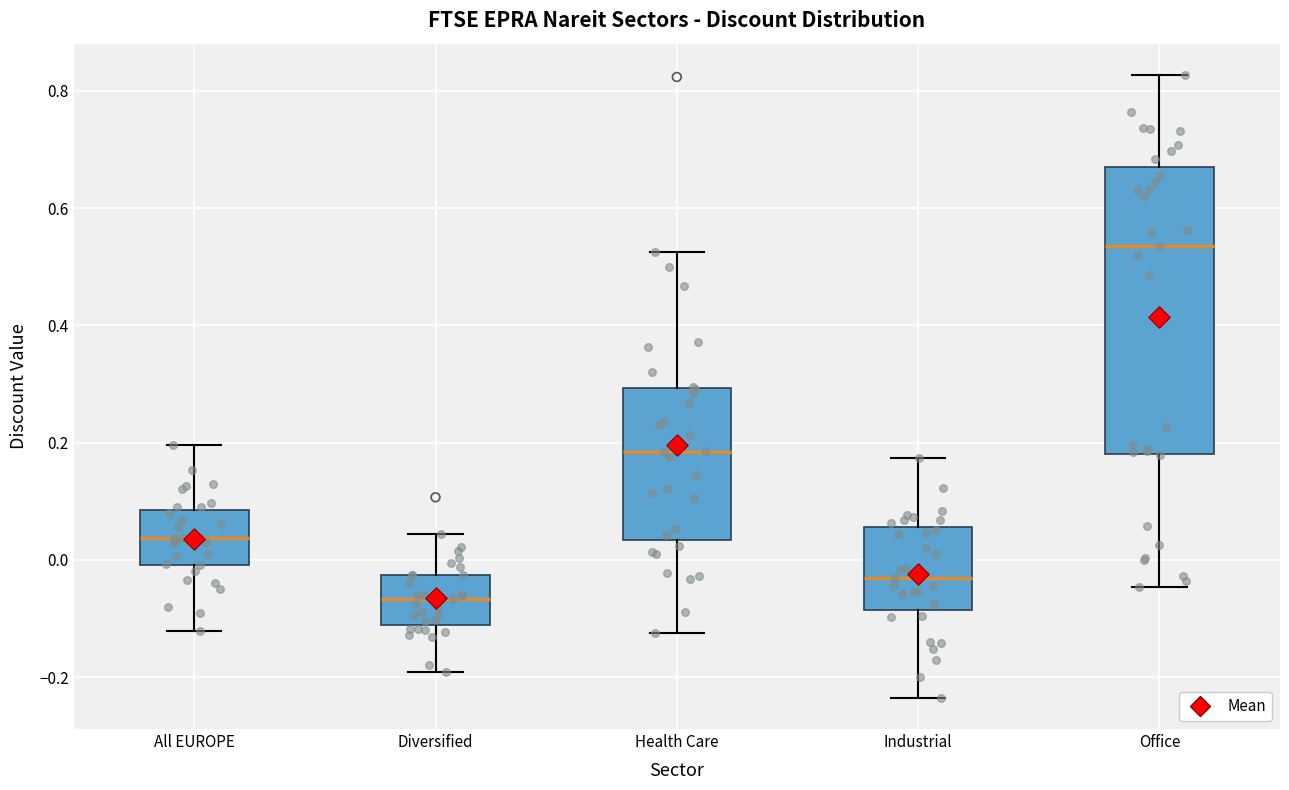

Reading left to right, read every box against the y-axis: the position of its median line, the range the box covers, and the ends of its whiskers. The values are not printed on the chart, so give them approximately, as read against the axis.

All EUROPE: median 0.04, box 0.00 to 0.08, whiskers -0.12 to 0.20
Diversified: median -0.06, box -0.12 to -0.02, whiskers -0.20 to 0.04
Health Care: median 0.18, box 0.04 to 0.30, whiskers -0.12 to 0.52
Industrial: median -0.04, box -0.08 to 0.06, whiskers -0.24 to 0.18
Office: median 0.54, box 0.18 to 0.66, whiskers -0.04 to 0.82